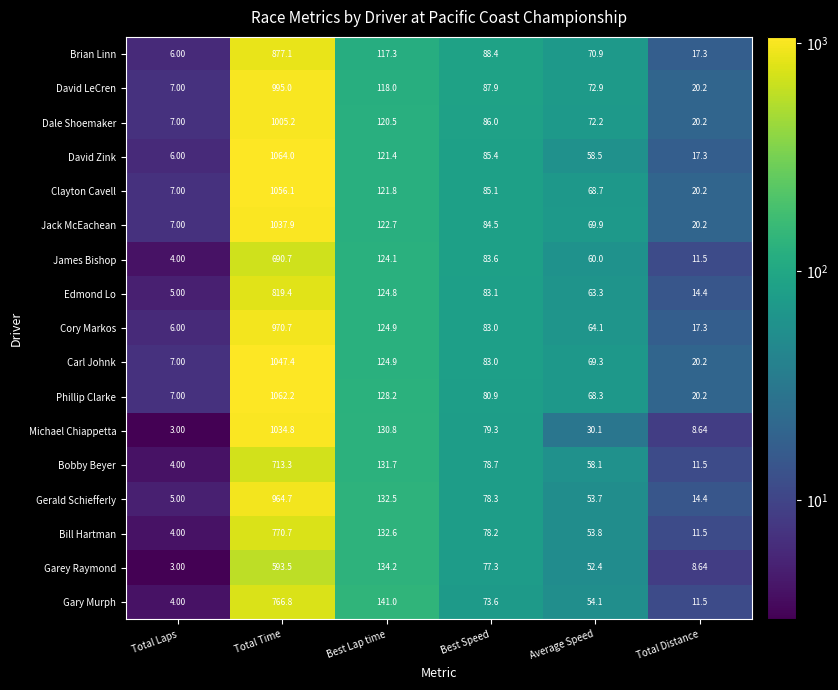

Which series has the widest spread of values?

David Zink